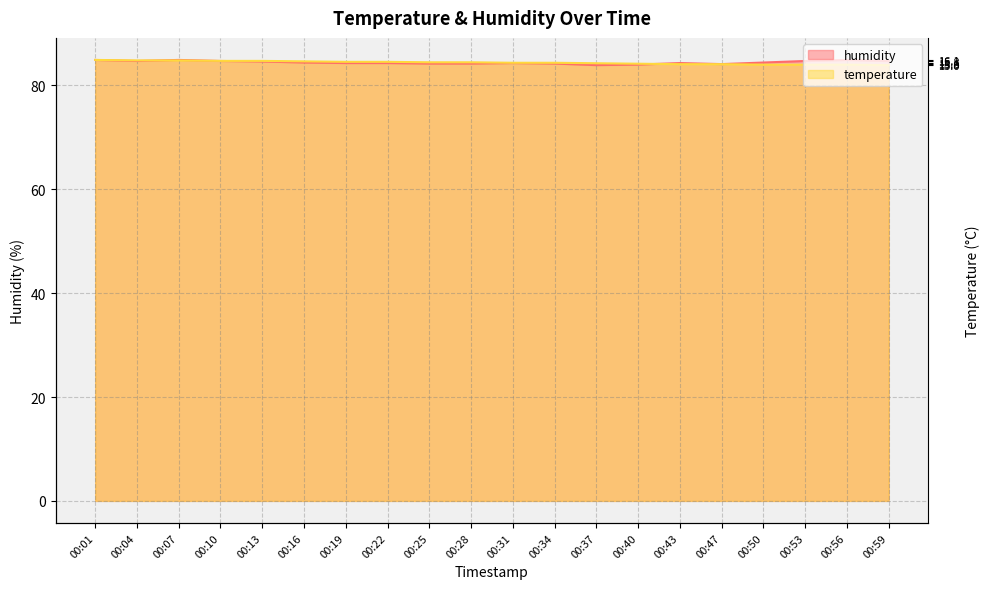

Where is temperature nearest to the value 84?

00:50